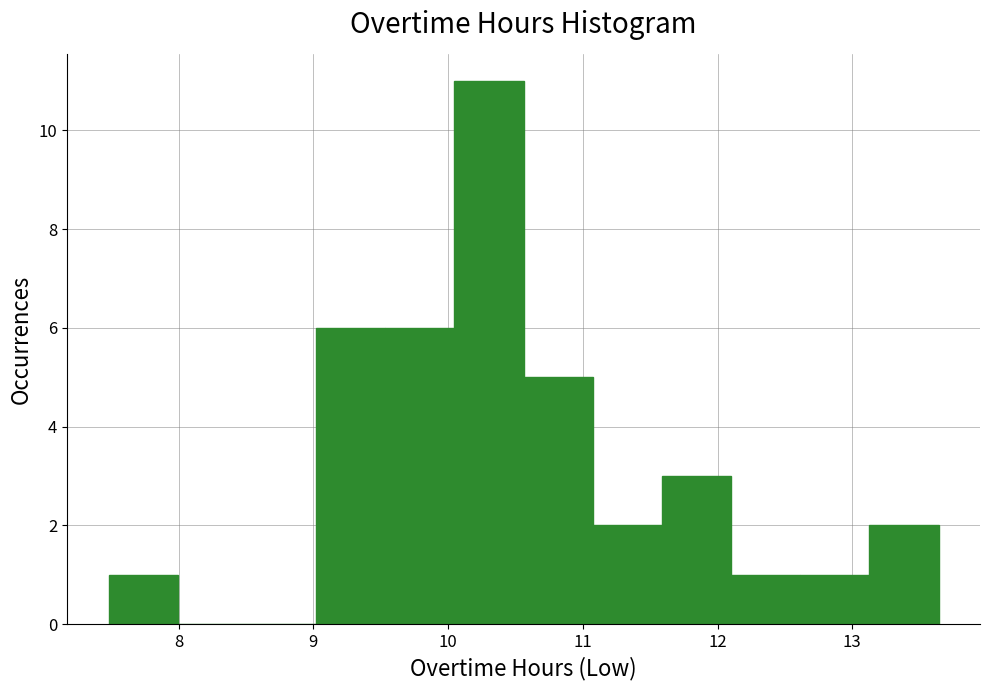

How tall is the bar that spans 10.6 to 11.1 on the x-axis? Neither the bar edges nor the heights are printed on the chart, so give them approximately, as read against the axes.

5